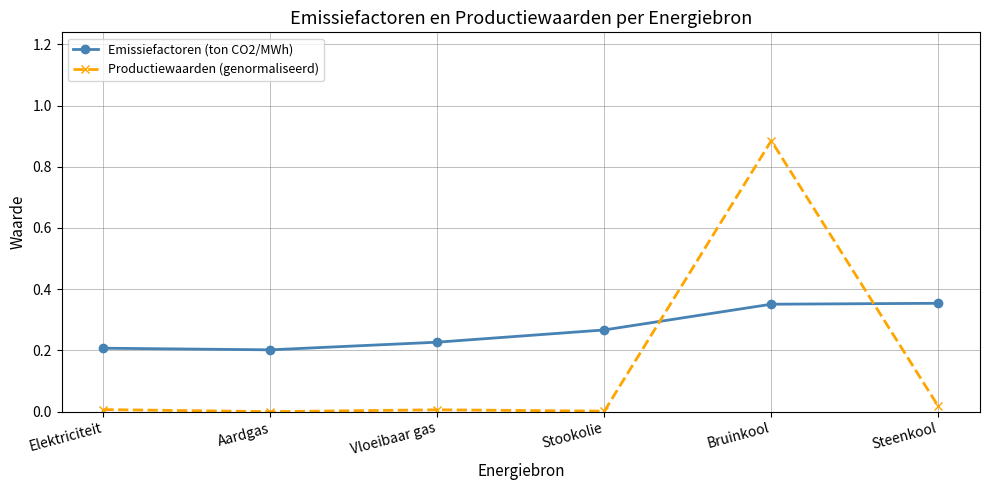

Rank the series by their average value, from highest to lowest.

Emissiefactoren (ton CO2/MWh), Productiewaarden (genormaliseerd)